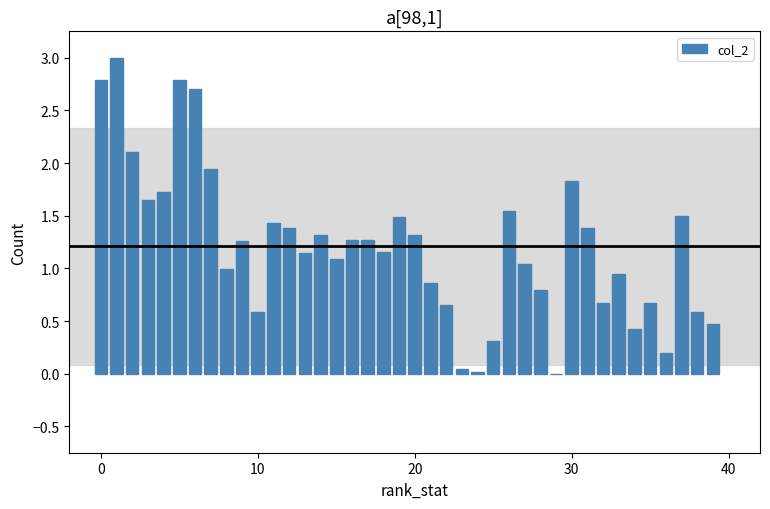

What is the greatest value displayed?

3.0